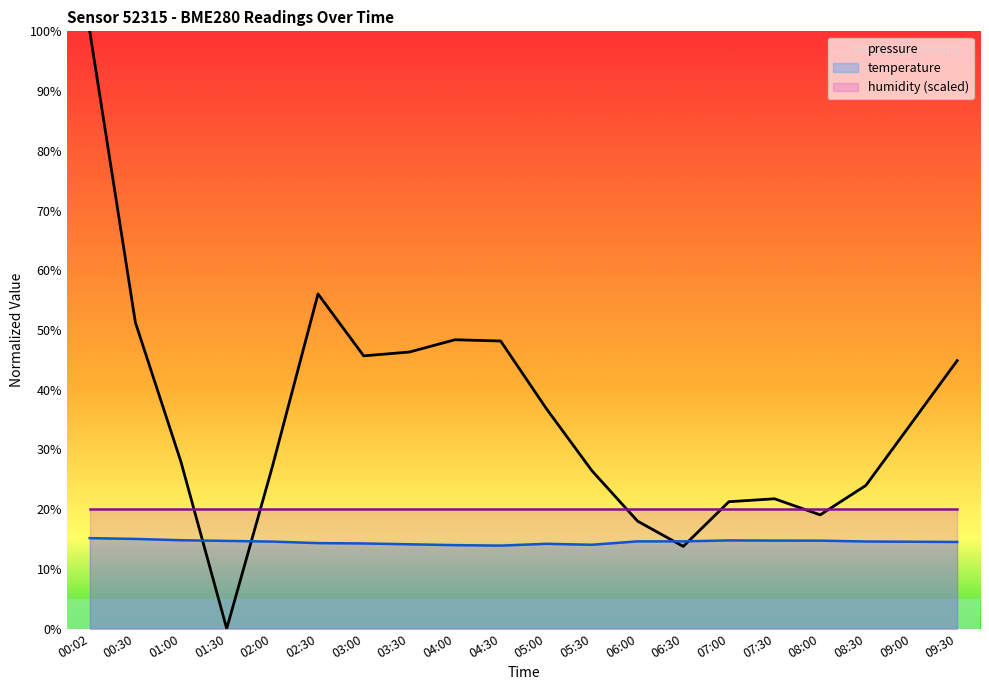

Is the value of humidity (scaled) at 00:02 greater than the value of pressure at 04:00?

No